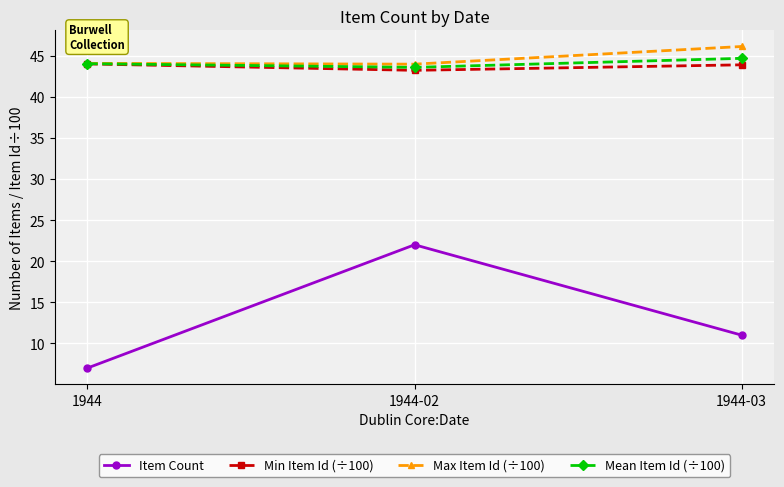

What is the total value across all series at 1944?

139.1